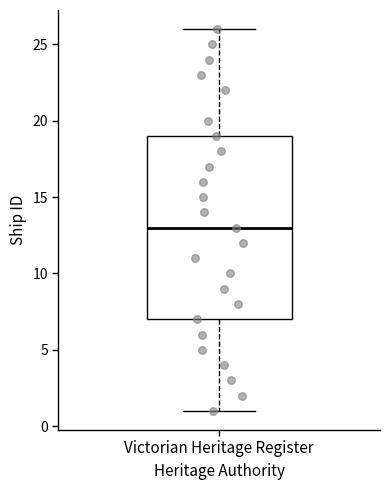

Transcribe this box plot: give where the median line is, the range the box spans, and where the two whiskers end, as read against the y-axis. The values are not printed on the chart, so give them approximately, as read against the axis.

median 13, box 7 to 19, whiskers 1 to 26